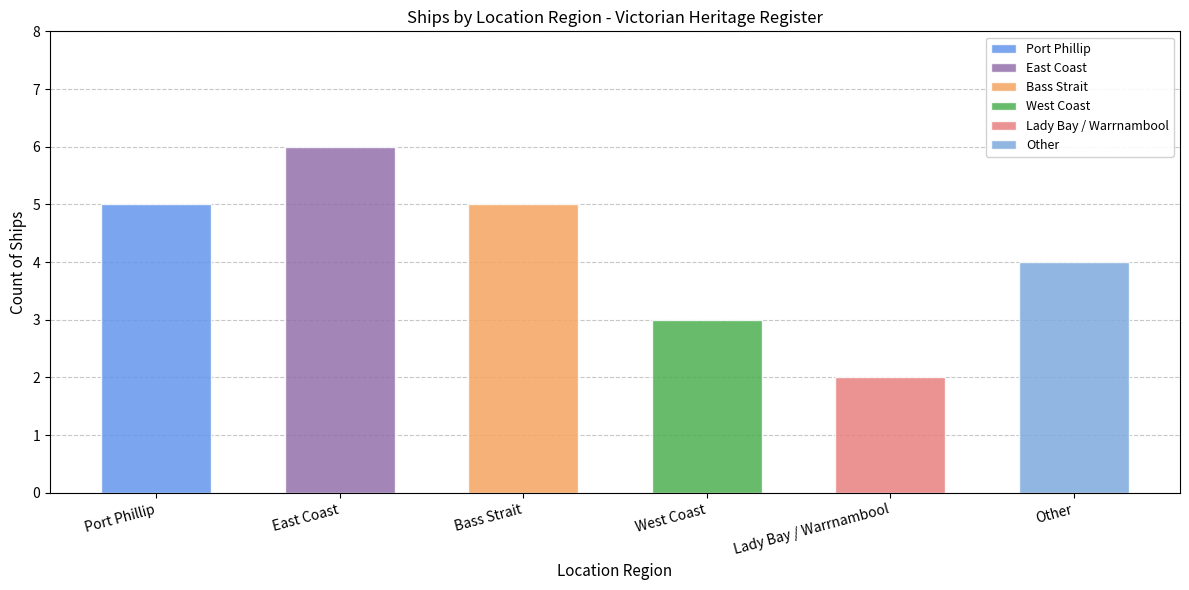

Where is the data nearest to the value 4?

Other